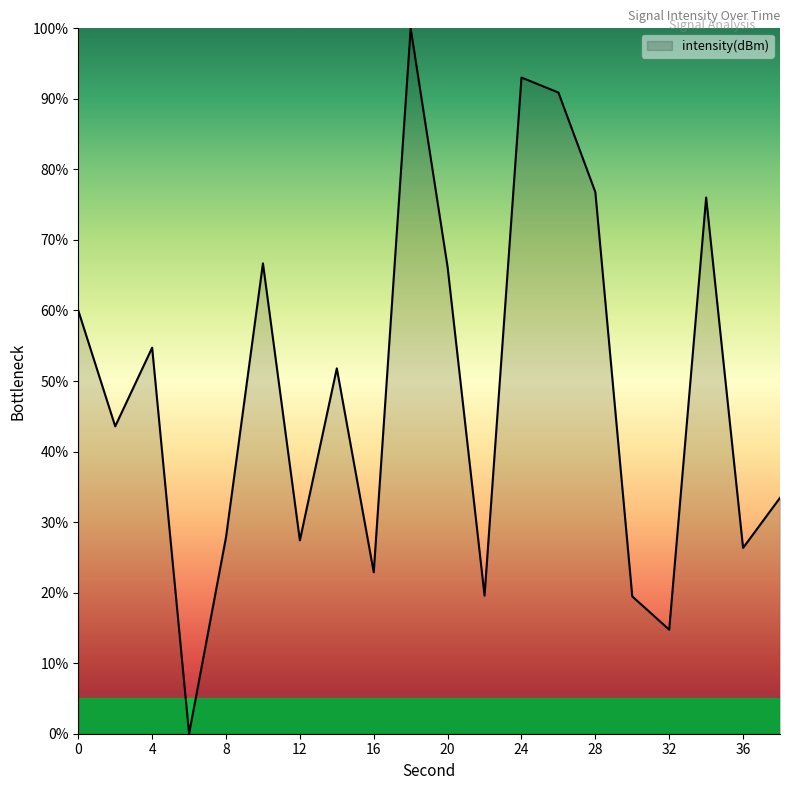

How many positive values are there?

19